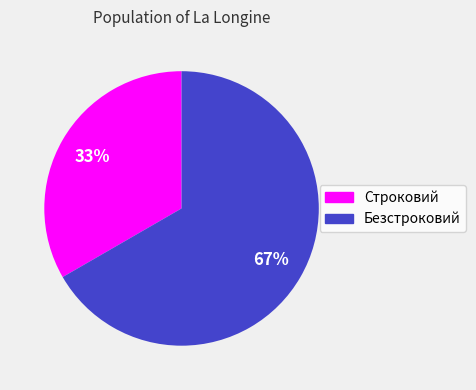

Is it true that Строковий is 33% of the pie?

True